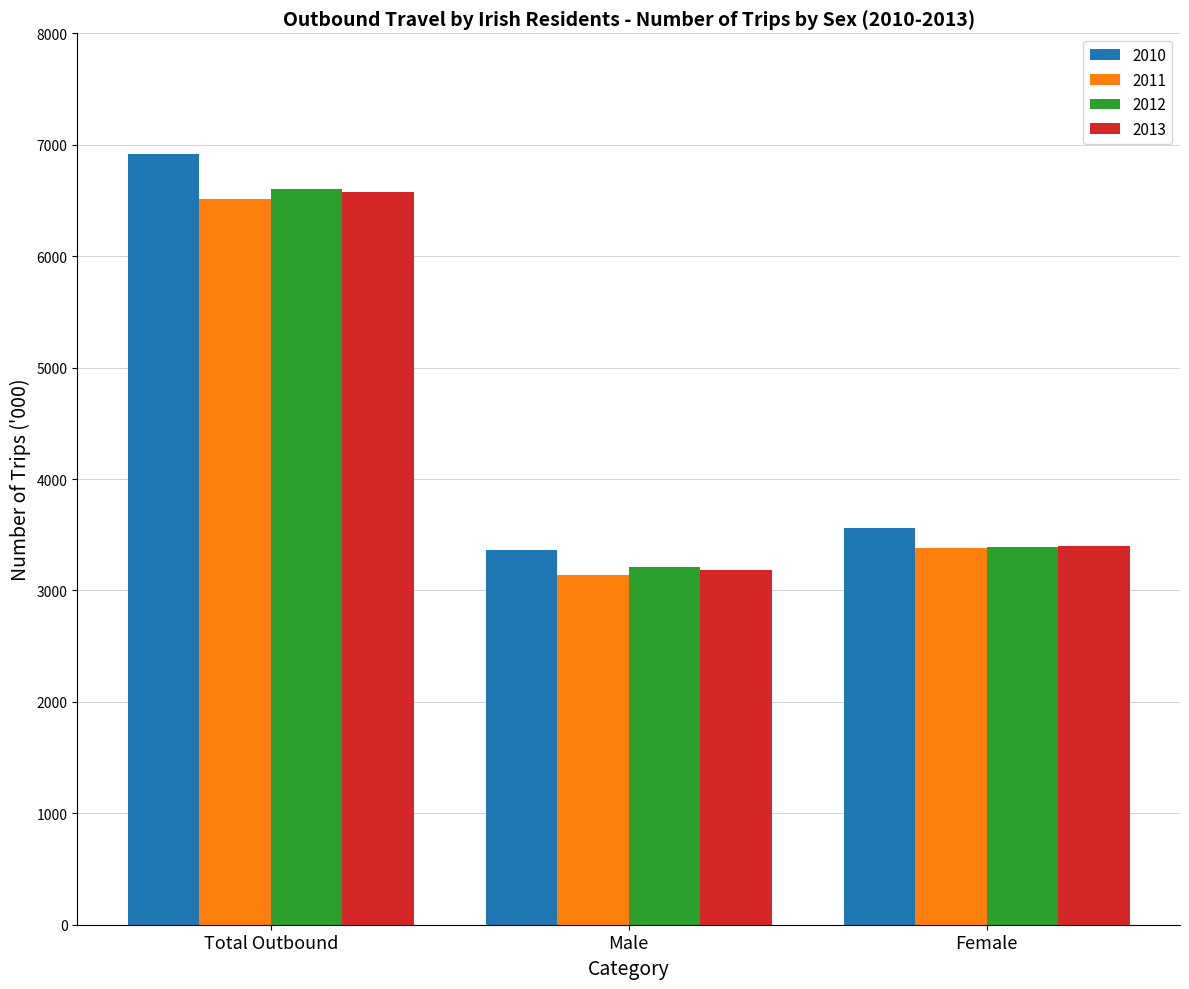

Is it true that 2012 equals 1323.1 at Female?

False